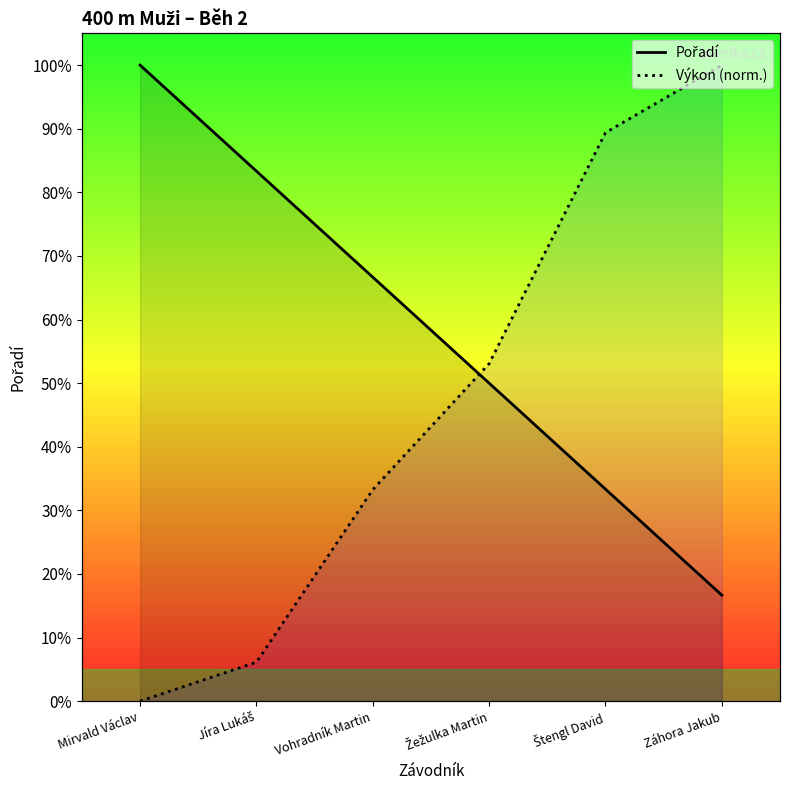

What are all the series names shown in the legend?

Pořadí, Výkon (norm.)